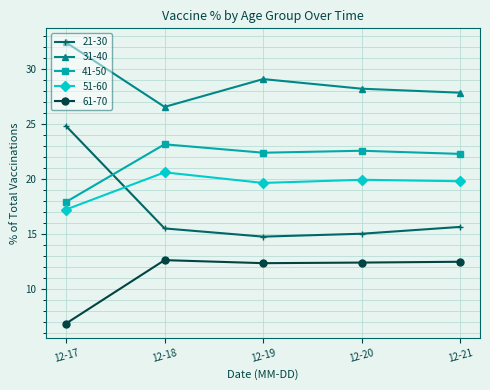

What is the value of the 61-70 point at the 2nd from the left?

12.7